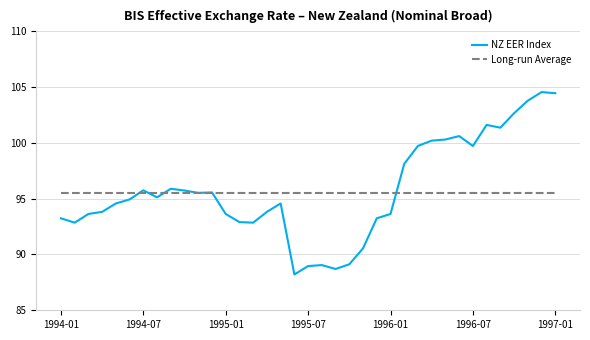

What is the sum of all NZ EER Index values?

3542.9